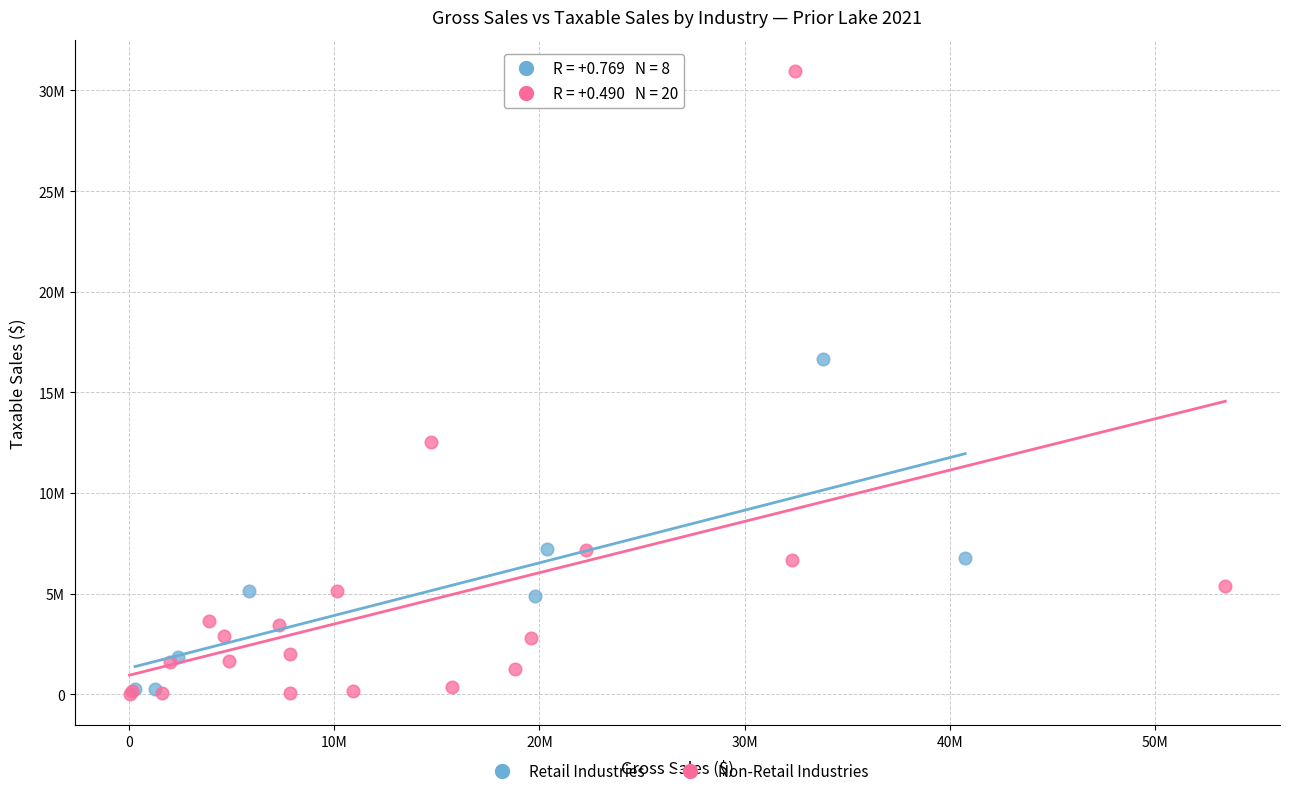

Which series has the widest spread of Y values?

Non-Retail Industries